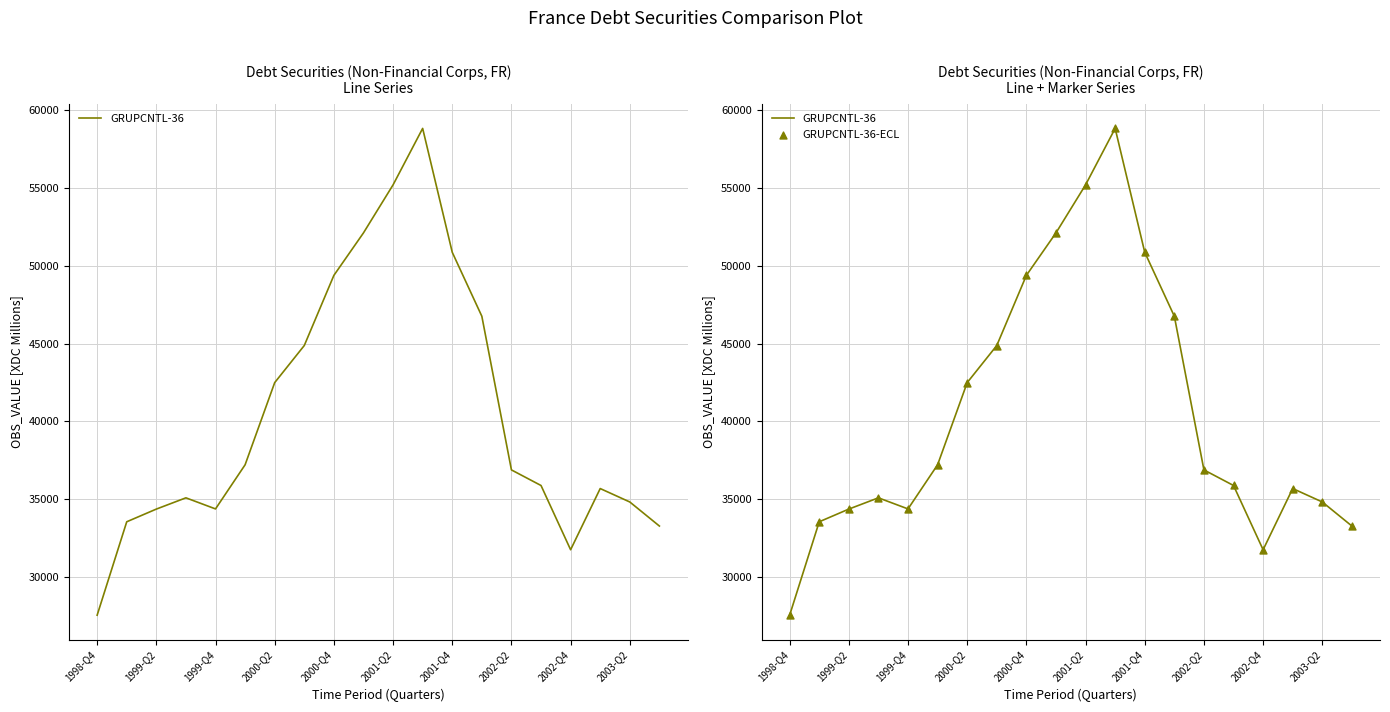

What is the total value across all series at 17?

71384